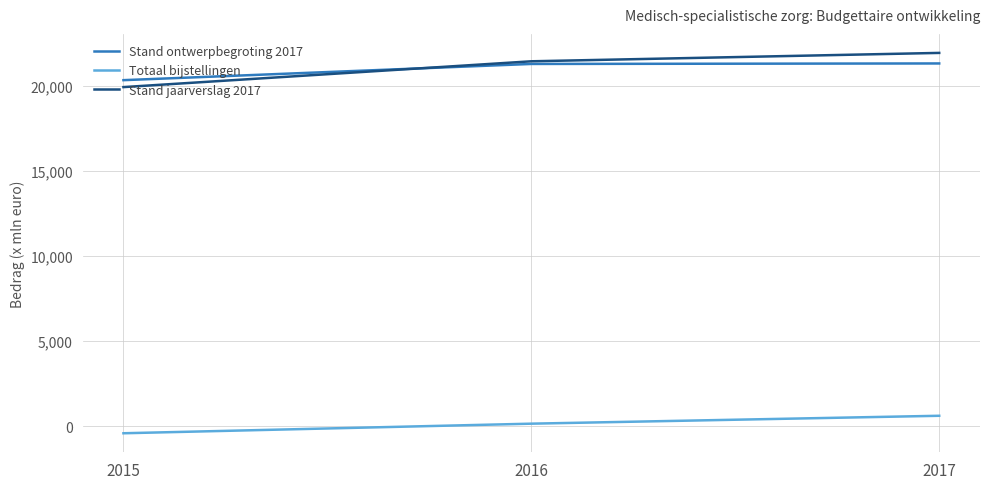

What are all the series names shown in the legend?

Stand ontwerpbegroting 2017, Totaal bijstellingen, Stand jaarverslag 2017